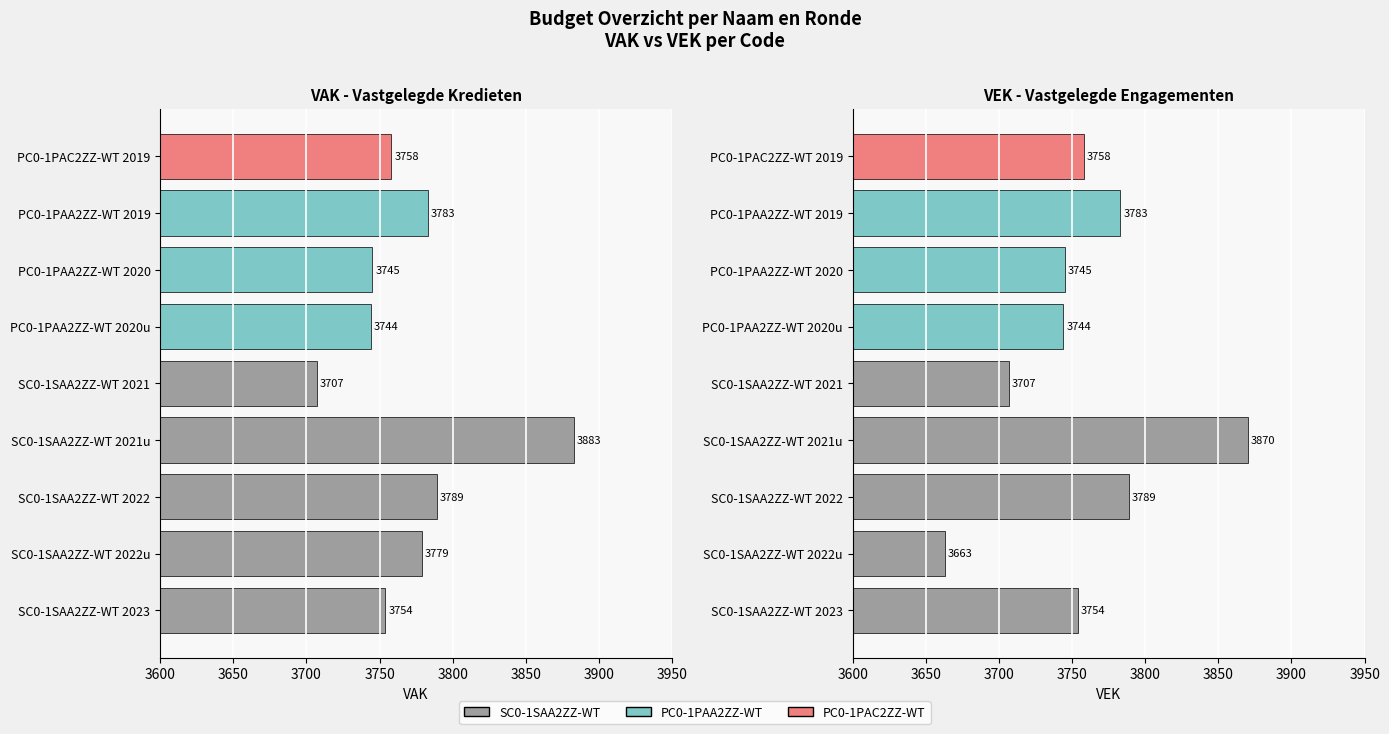

What is the sum of all VAK values?

33942